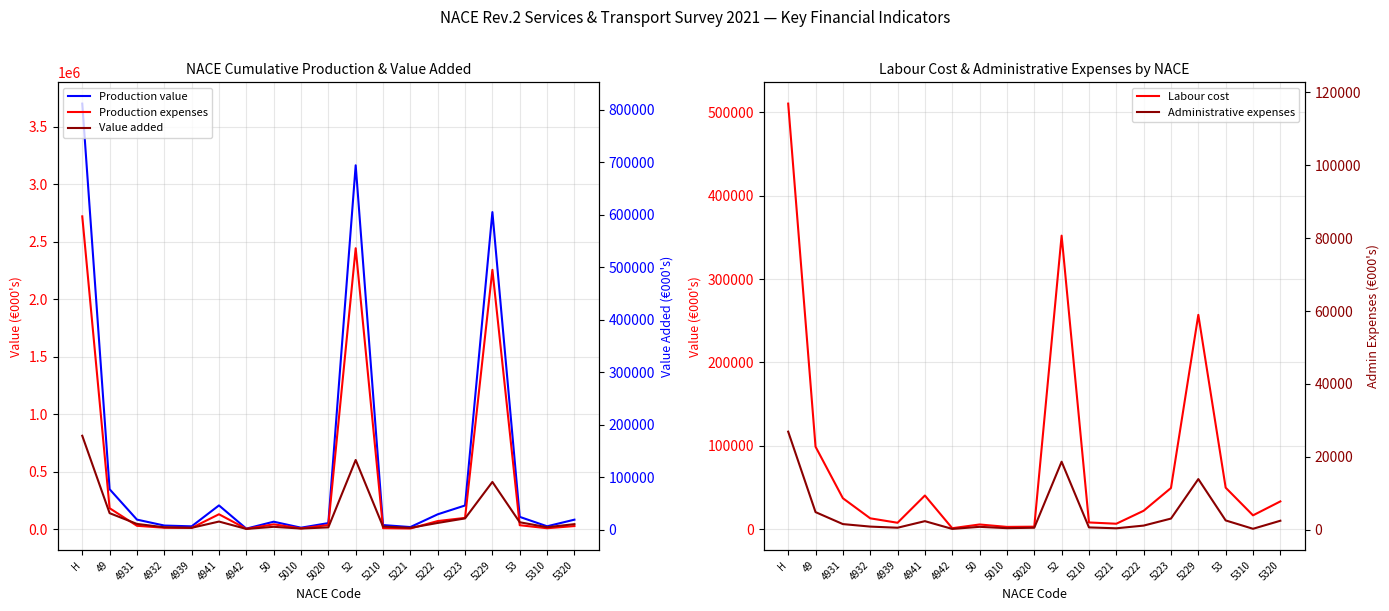

What is the sum of all Administrative expenses values?

344625